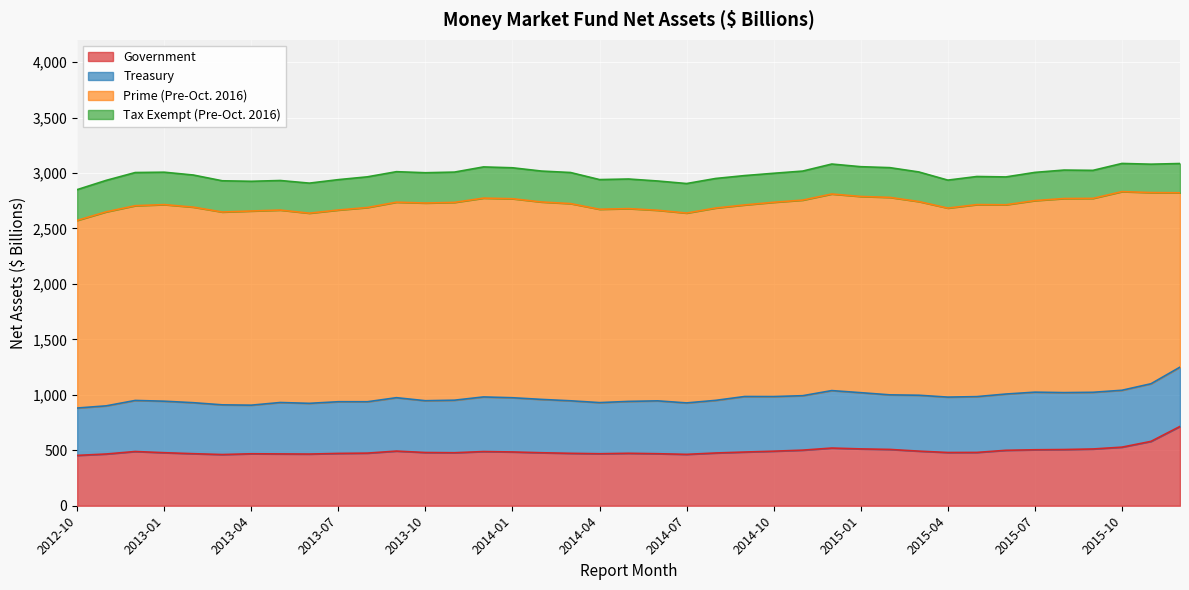

True or false: Treasury has a value of 250.5 at 2015-06.

False